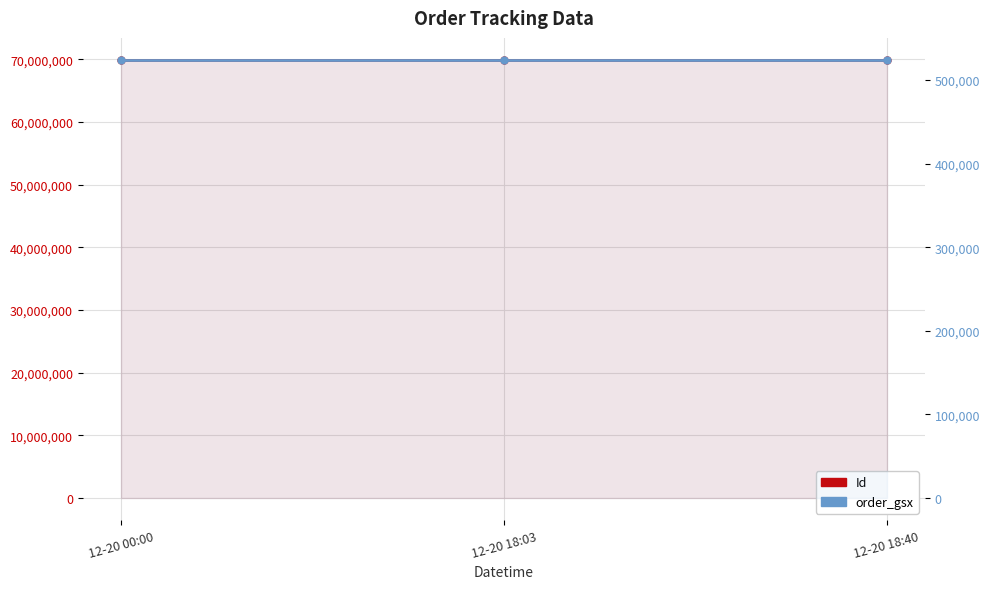

Is the value of order_gsx at 12-20 18:40 greater than the value of Id at 12-20 00:00?

No